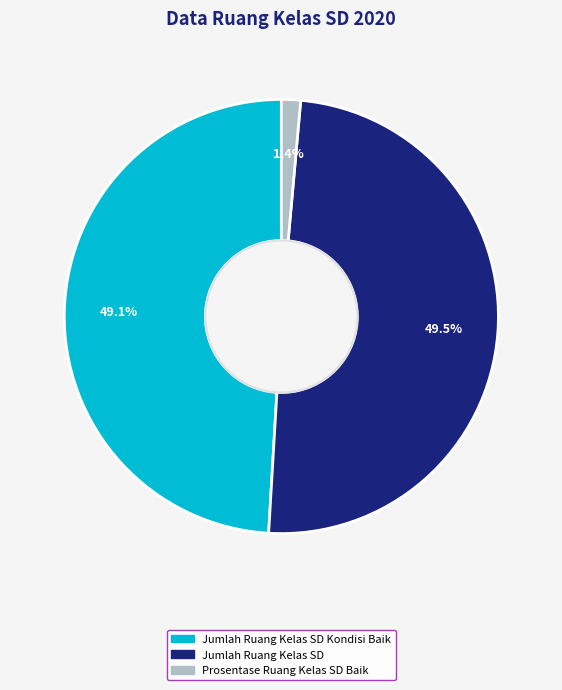

Is there a majority slice in this chart?

No